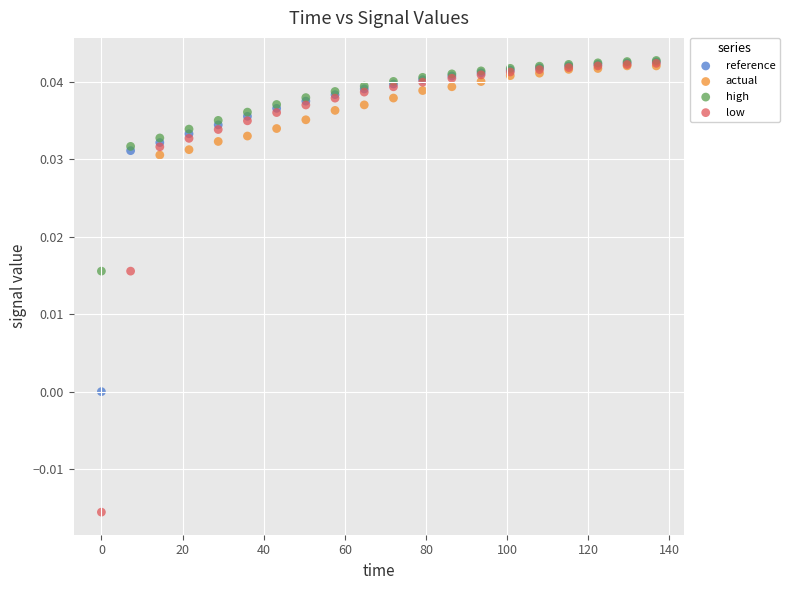

Which series contains the lowest Y value?

low